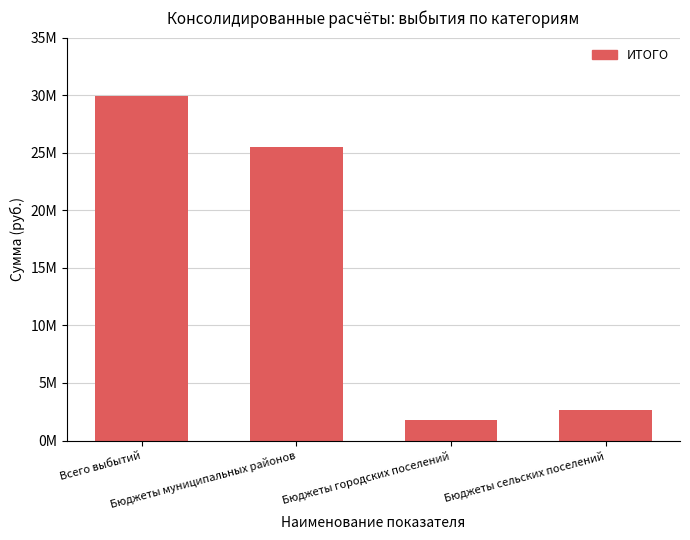

Reading left to right, transcribe all the data shown in this chart.

Всего выбытий=29940215.9	Бюджеты муниципальных районов=25480491.0	Бюджеты городских поселений=1798602.1	Бюджеты сельских поселений=2661122.9